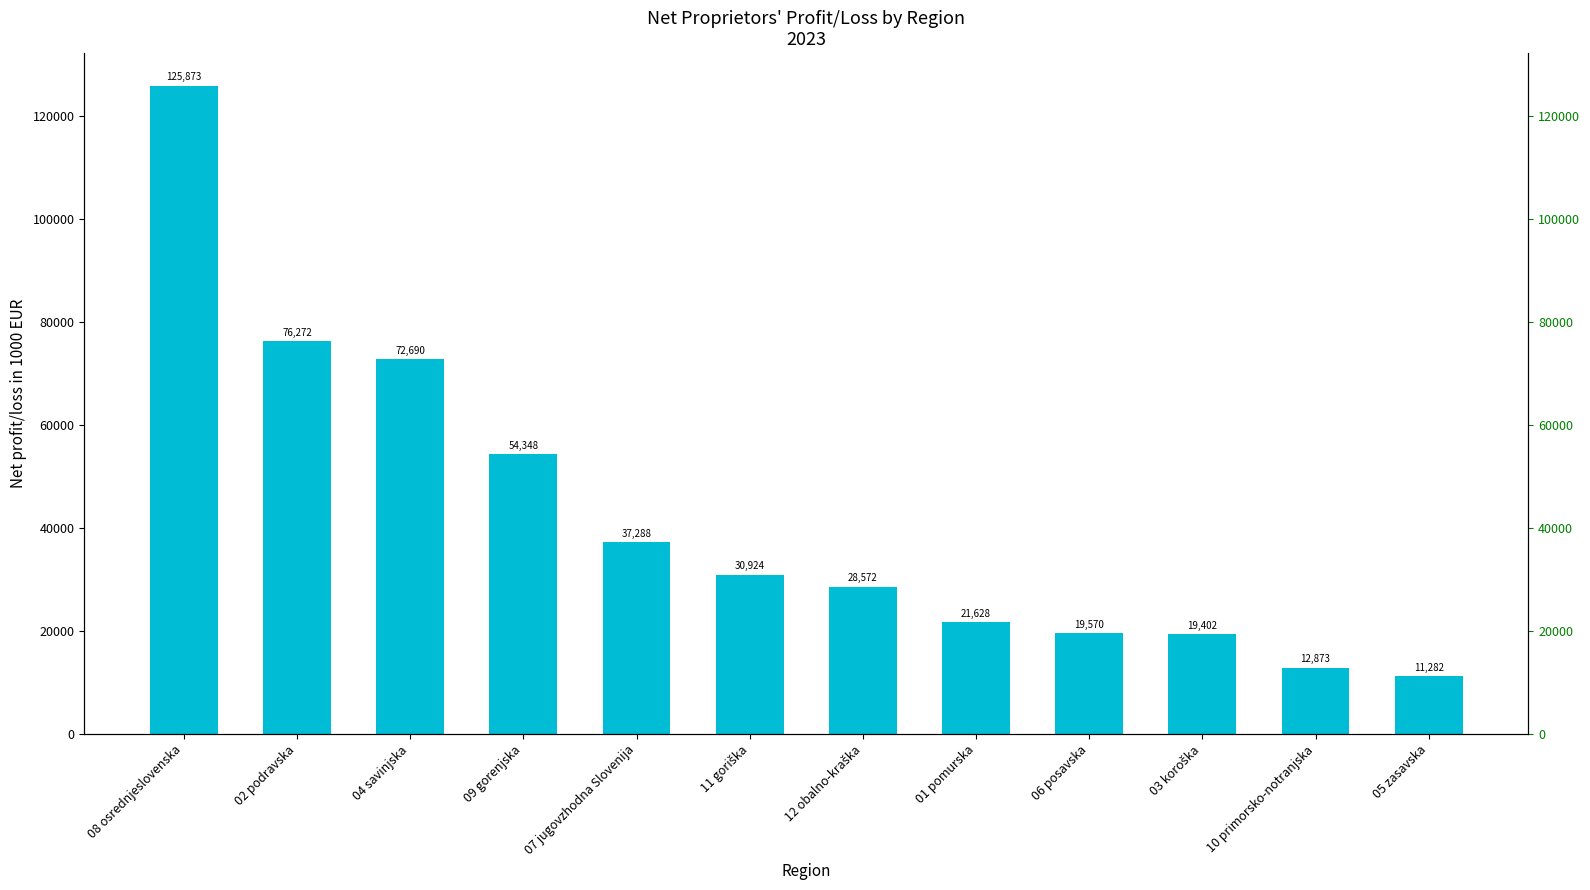

What is the difference between the second highest and second lowest values?

63399.5